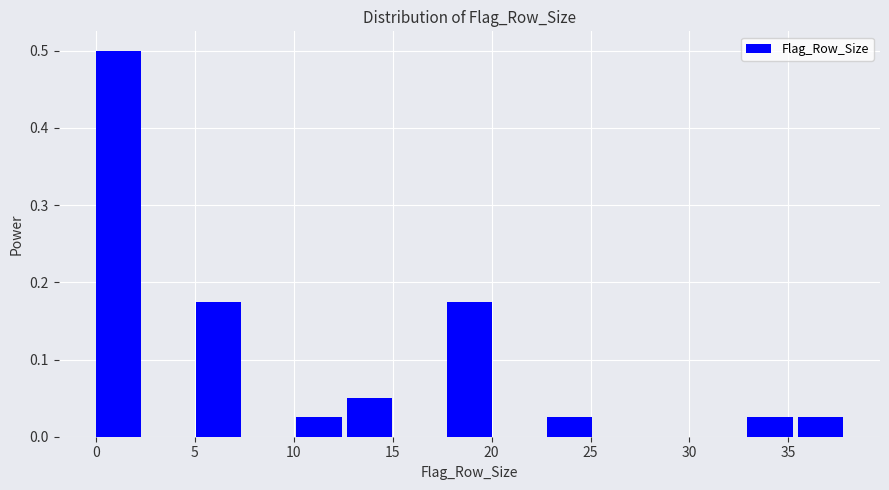

Which range on the x-axis has the tallest bar?

0.0 to 2.5